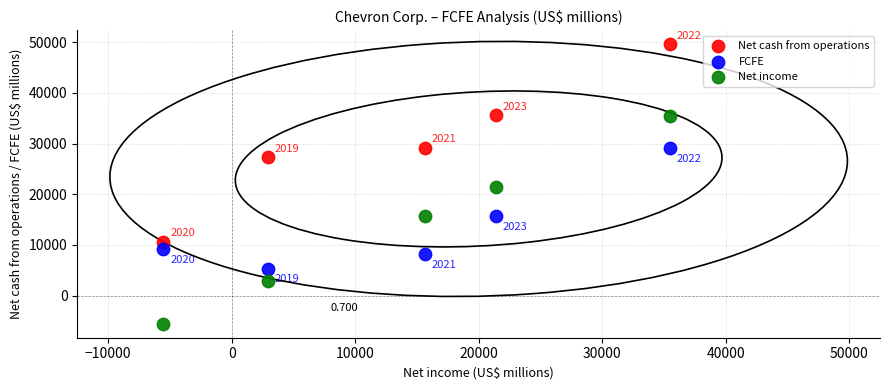

Which series has the widest spread of Y values?

Net income